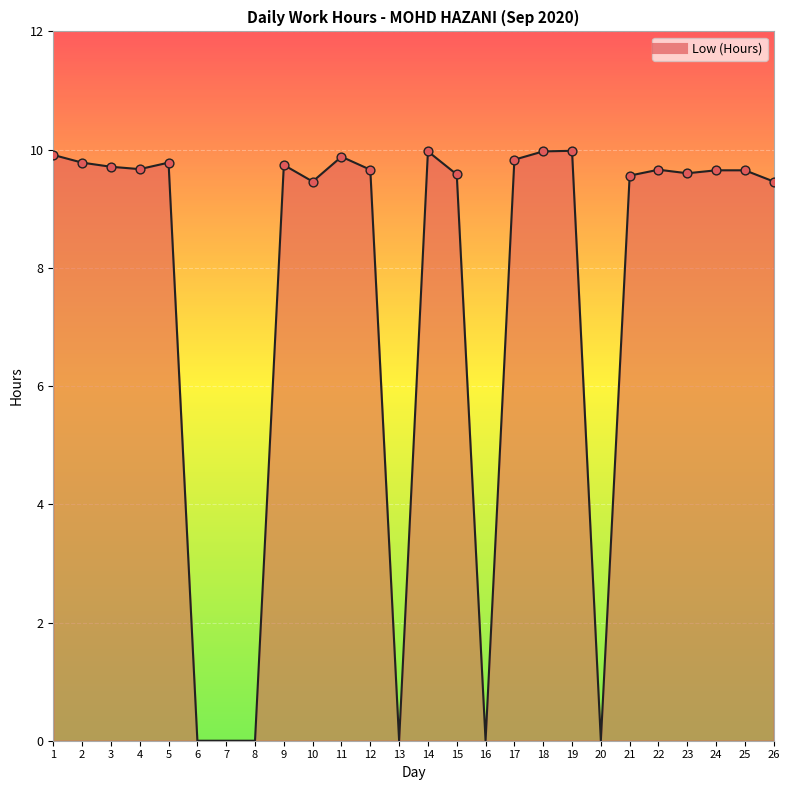

What is the ratio of the value at 14 to the value at 12?

1.0